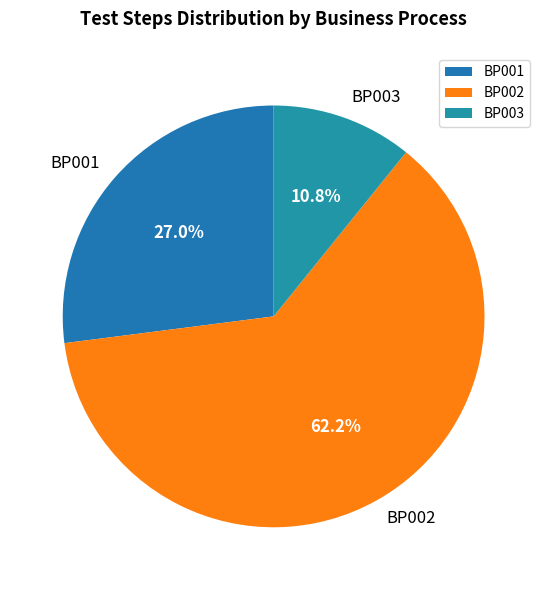

Combined, do BP002 and BP003 account for over 50%?

Yes